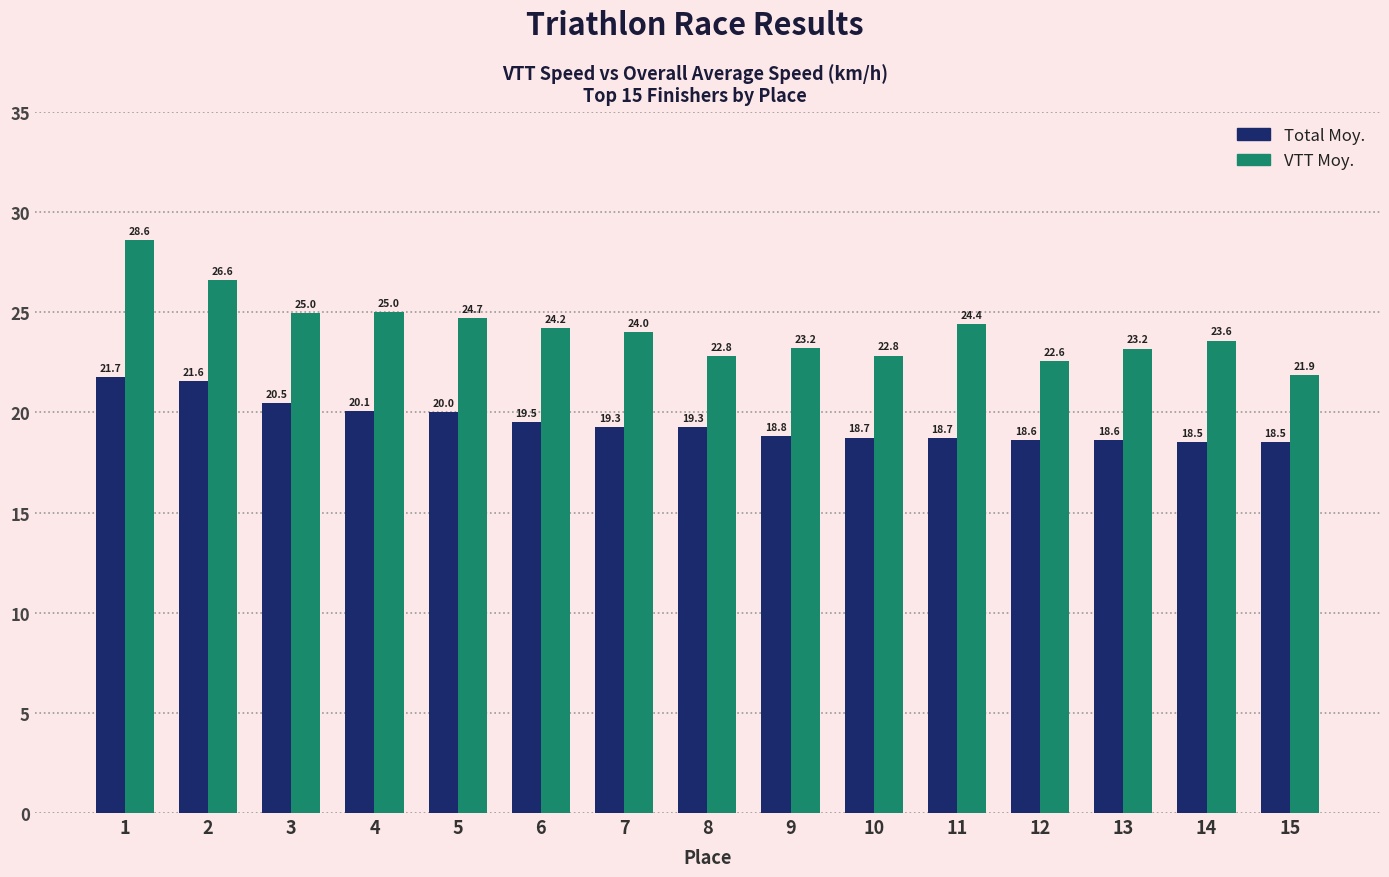

What is the smallest value displayed?

18.5